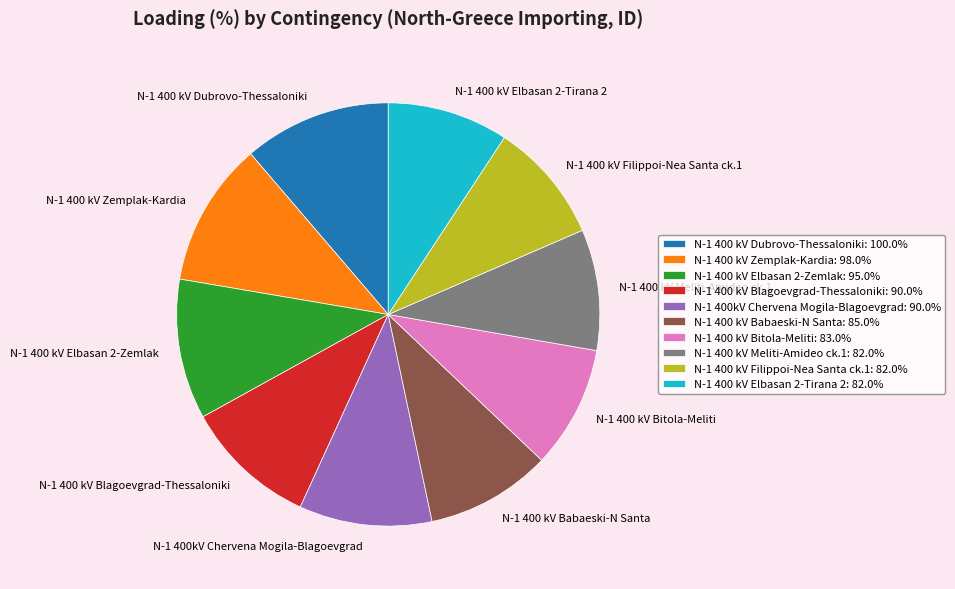

Does any single category account for the majority?

No